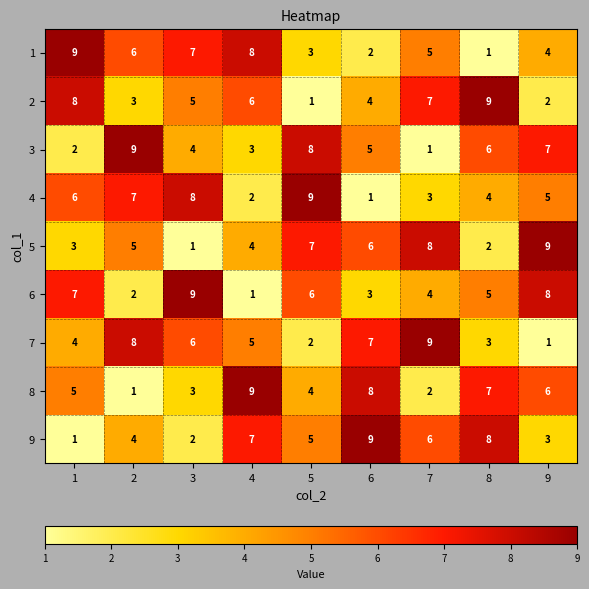

At which label does 1 reach its minimum?

8